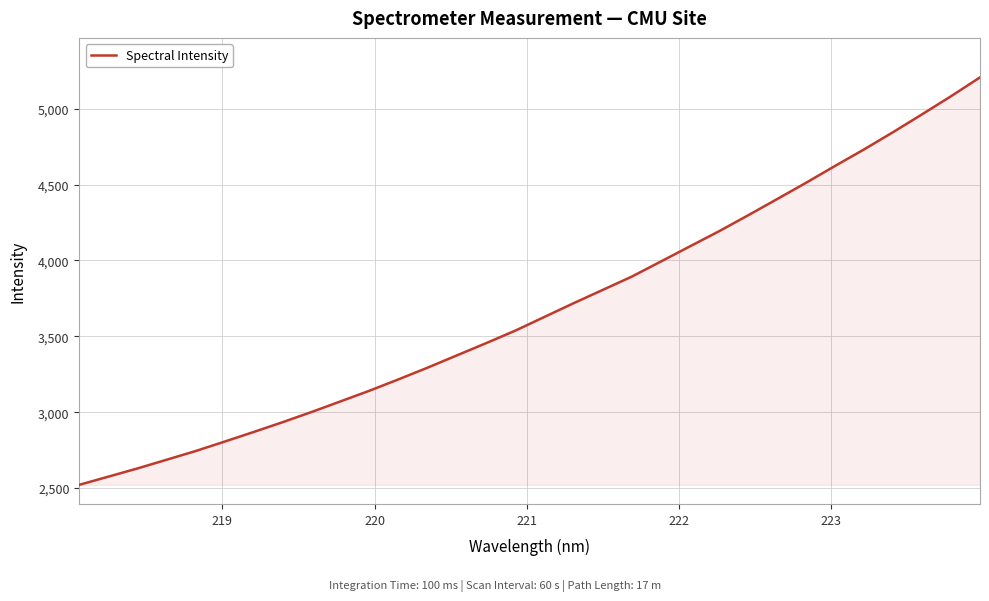

What is the smallest value displayed?

2521.5